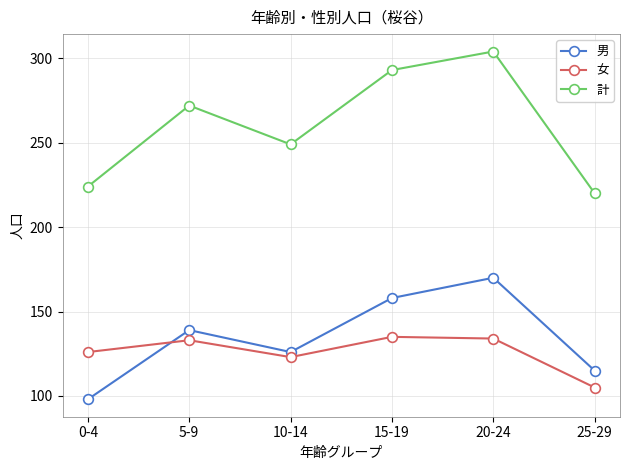

Which series has the largest range (max minus min)?

計